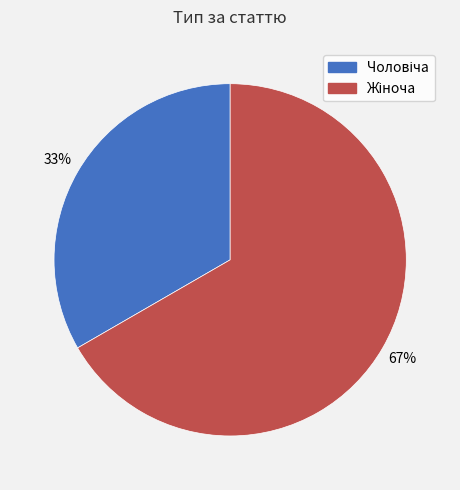

To the nearest percent, what is the average slice percentage?

50%